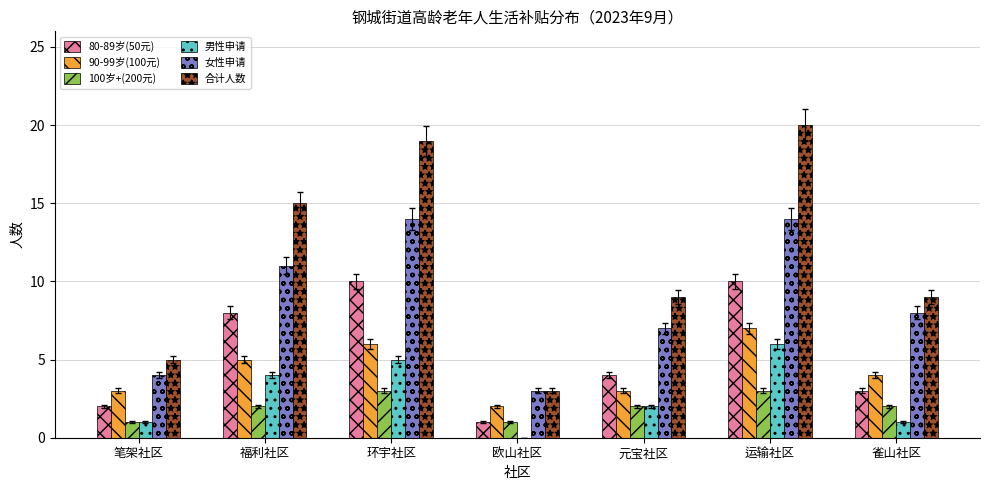

The value of 80-89岁(50元) at 运输社区 is 10. True or false?

True